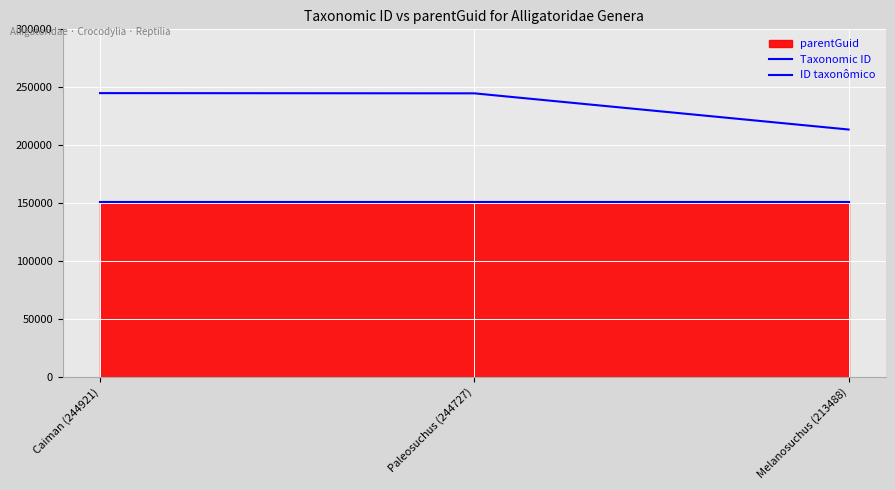

What is the greatest value displayed?

244921